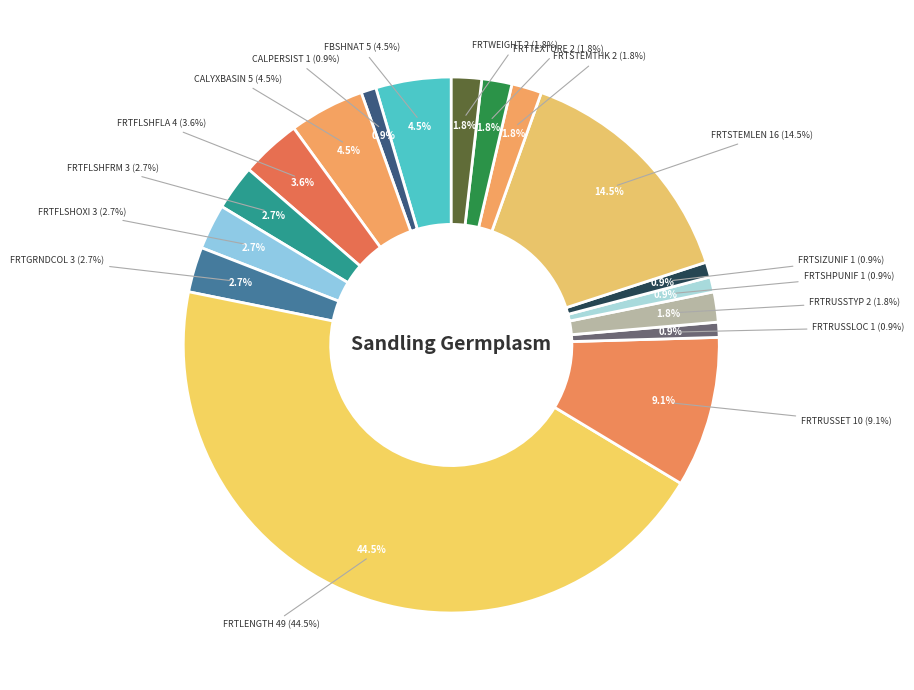

What percentage is the FRTRUSSET slice, to the nearest percent?

9%